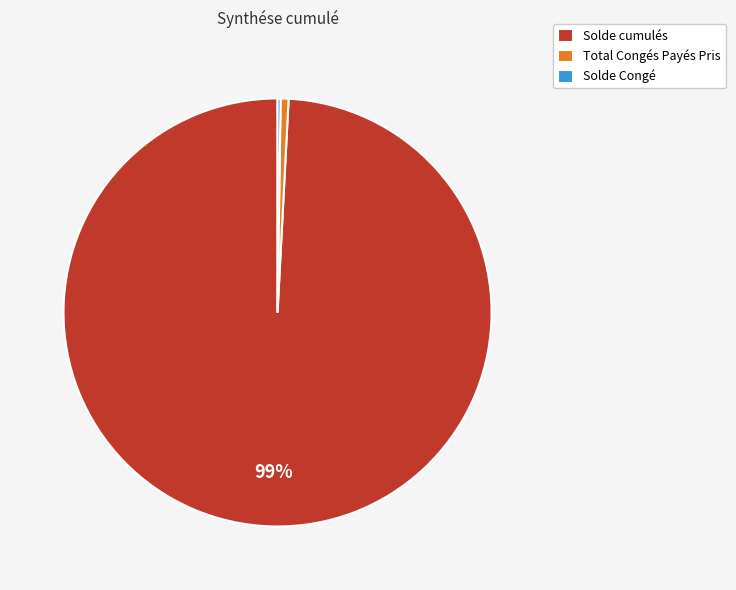

Is there a majority slice in this chart?

Yes